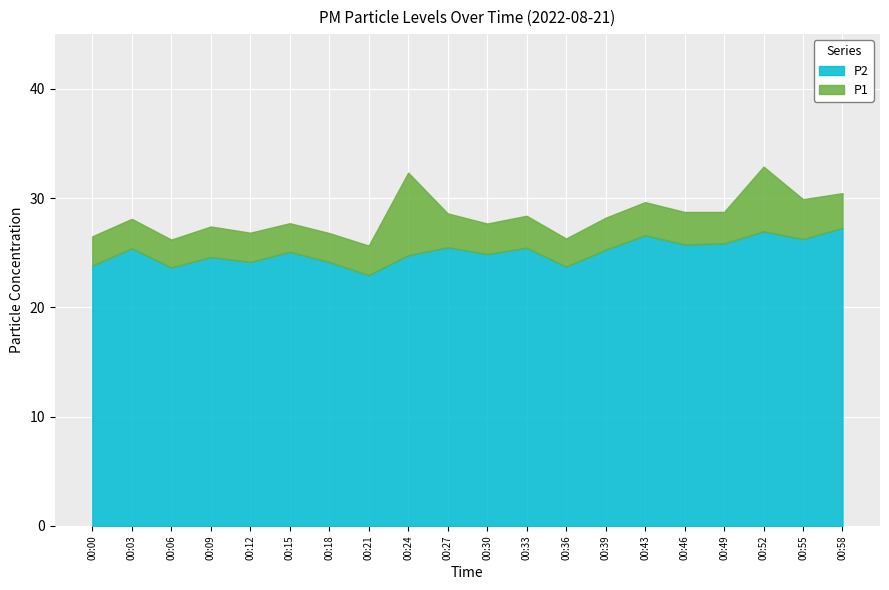

What is the smallest value displayed?

22.9